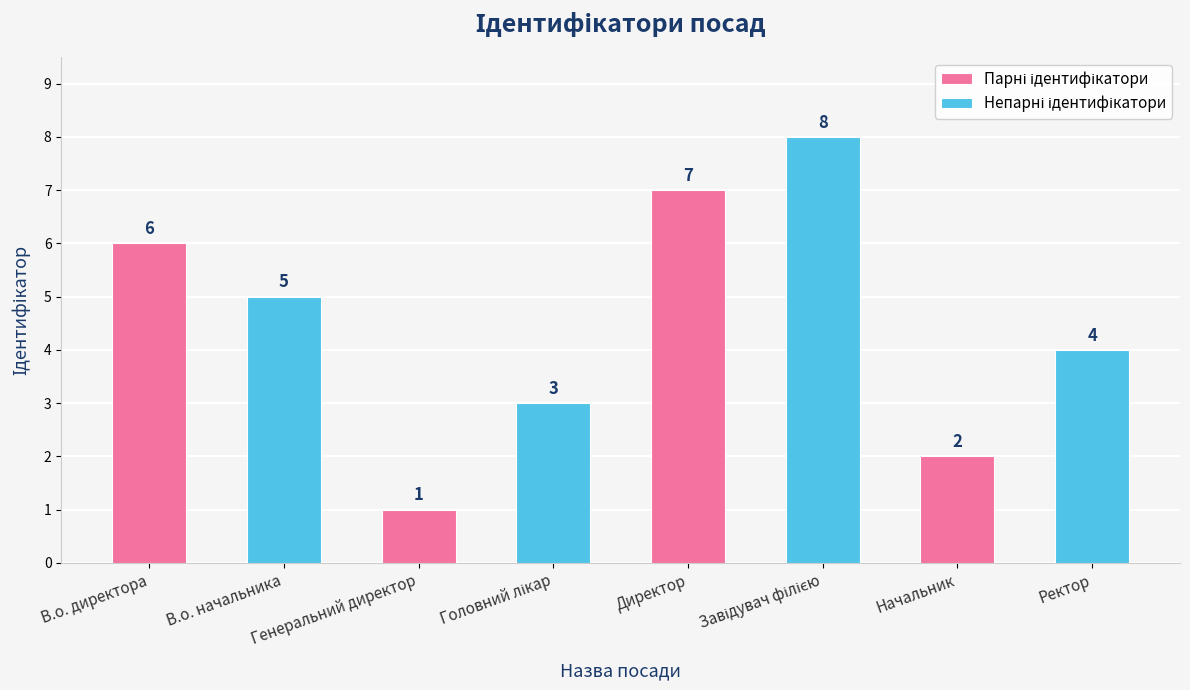

Which label corresponds to the smallest value in the chart?

Генеральний директор